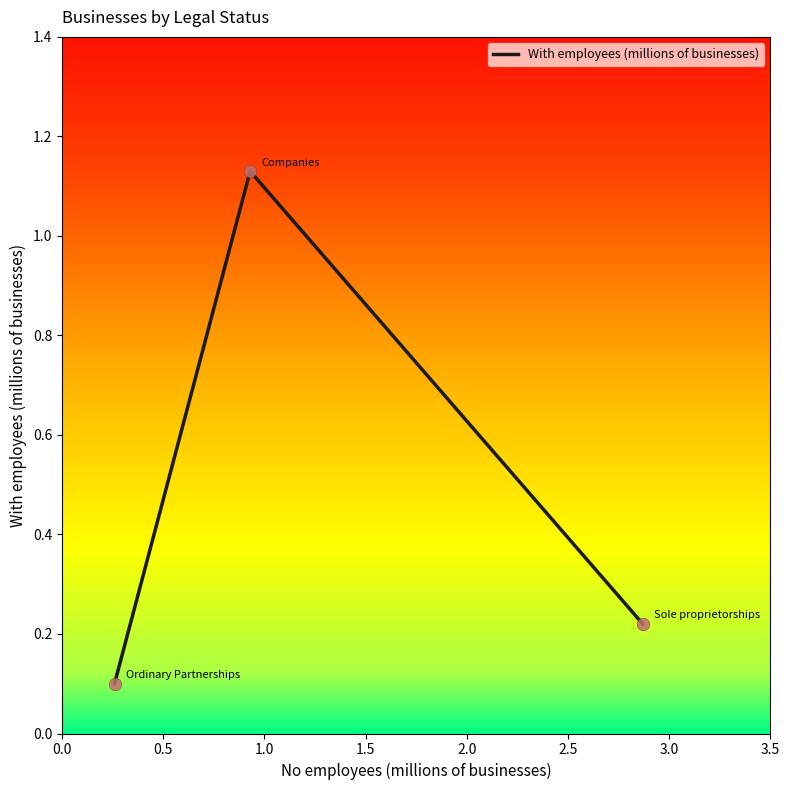

What is the difference between the maximum and minimum values?

1.0